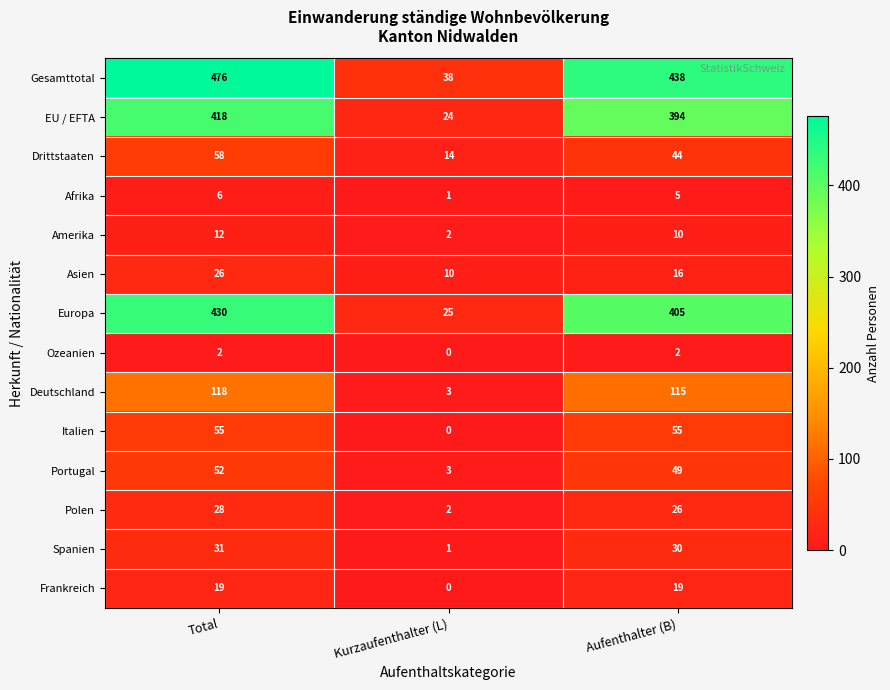

What is the difference between the Drittstaaten values at Total and Aufenthalter (B)?

14